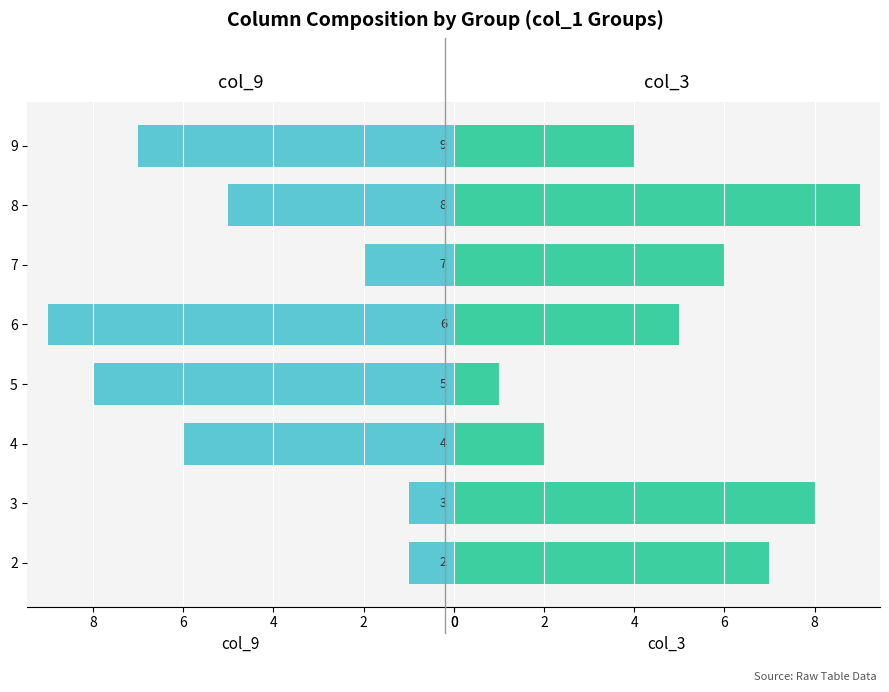

List the series in order of their peak value, lowest first.

col_9, col_3